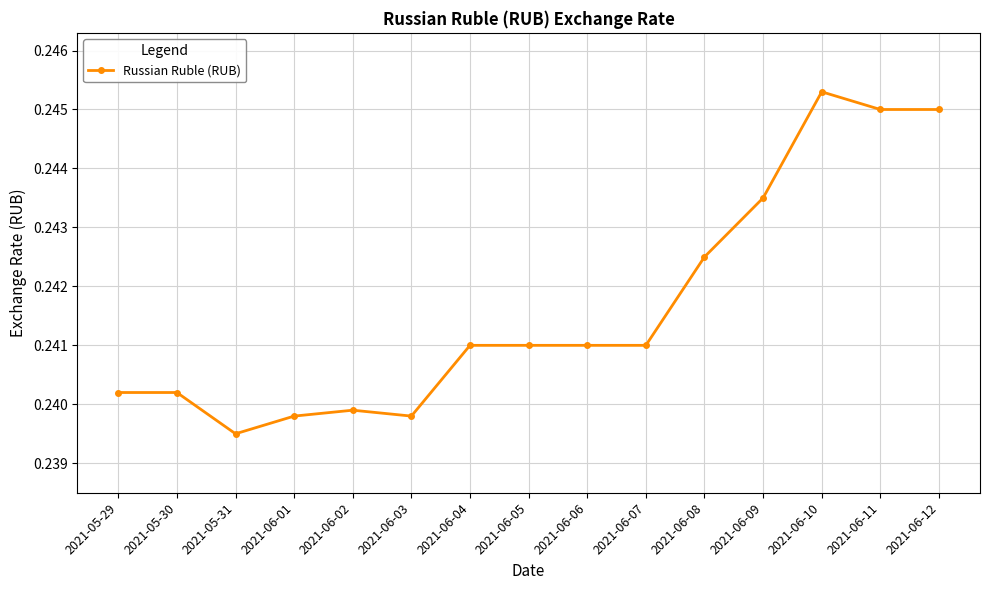

Does the chart have visible grid lines?

Yes